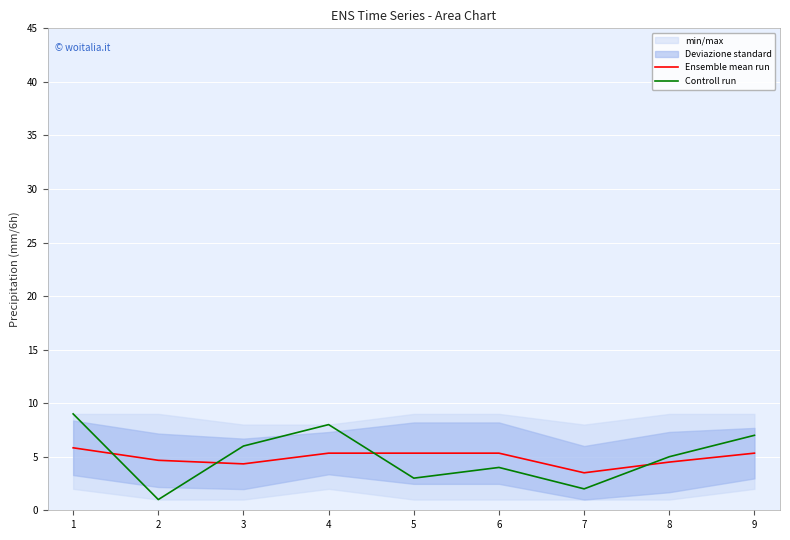

List the labels in order of Controll run value, smallest first.

2, 7, 5, 6, 8, 3, 9, 4, 1